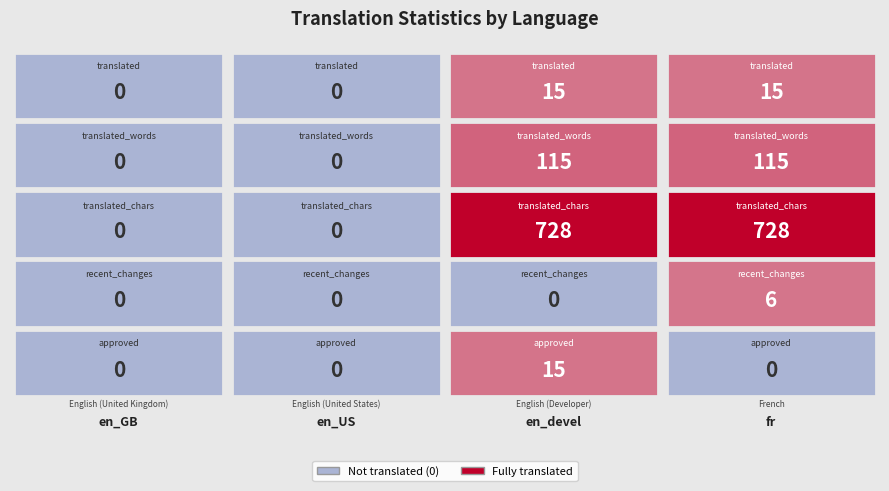

Is the value of fr at 4 greater than the value of en_GB at 2?

No